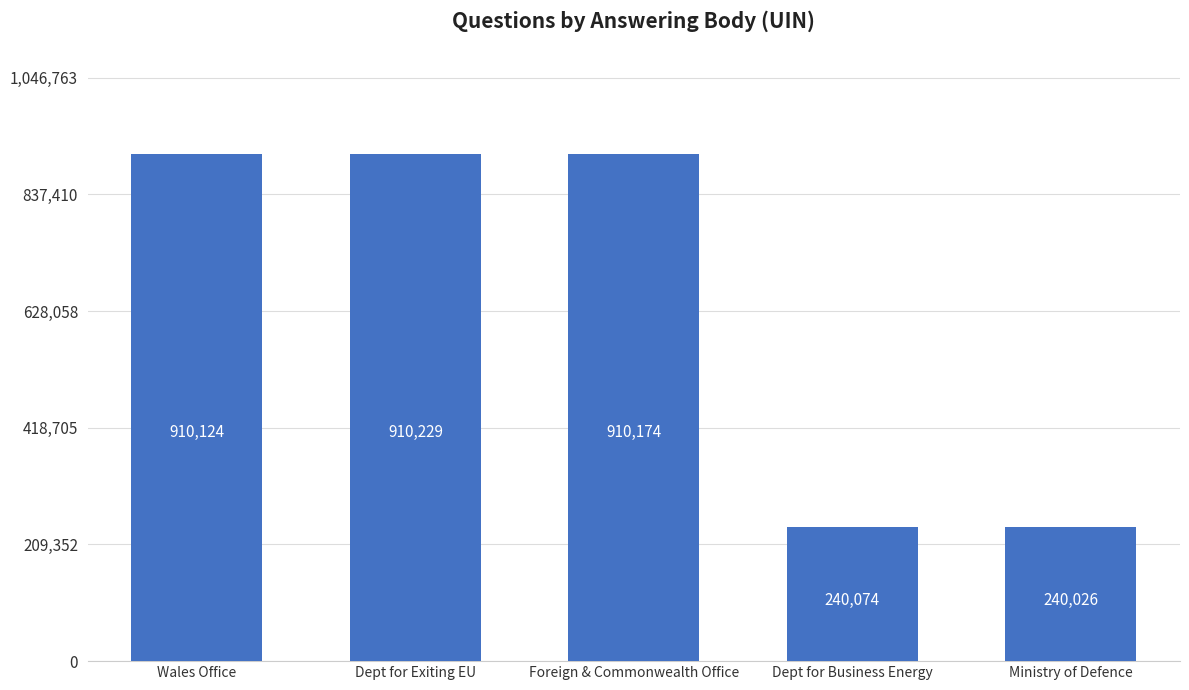

The value at Ministry of Defence is 240026. True or false?

True